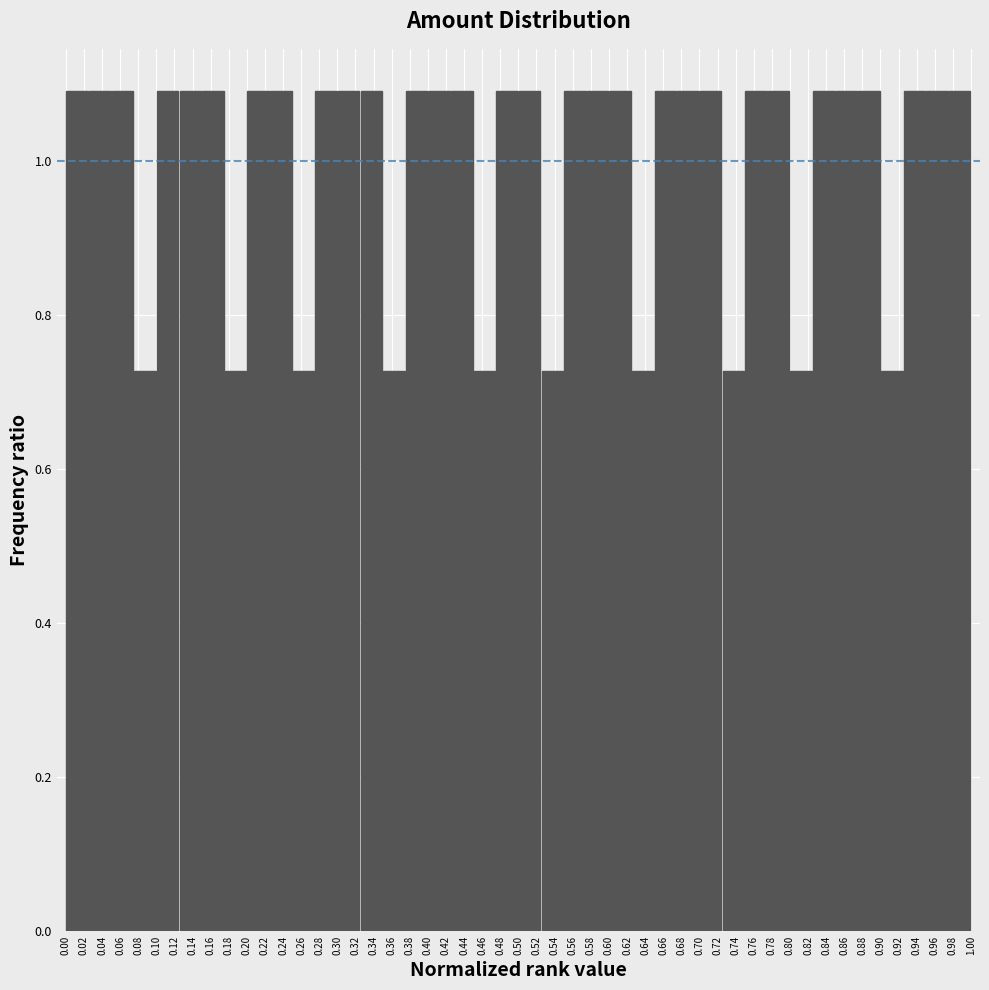

What is the height of the bar covering 0.325 to 0.350 on the x-axis? The values are not printed on the chart, so give them approximately, as read against the axis.

1.10